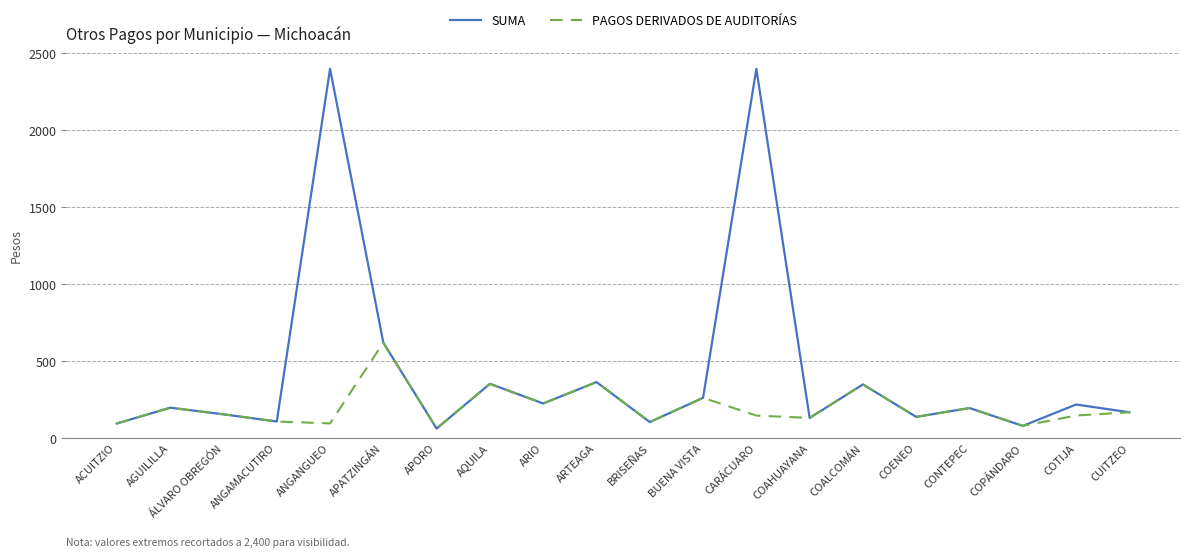

What is the approximate value of SUMA at CONTEPEC?

196.0